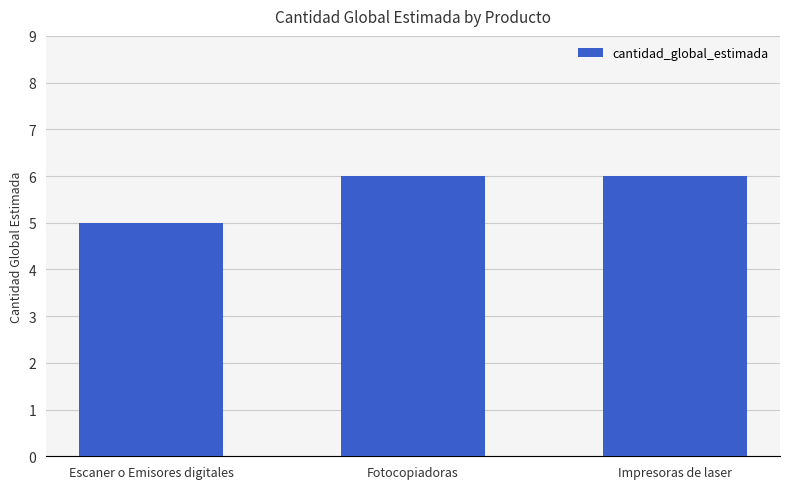

The chart shows a value of 6 at Impresoras de laser. True or false?

True